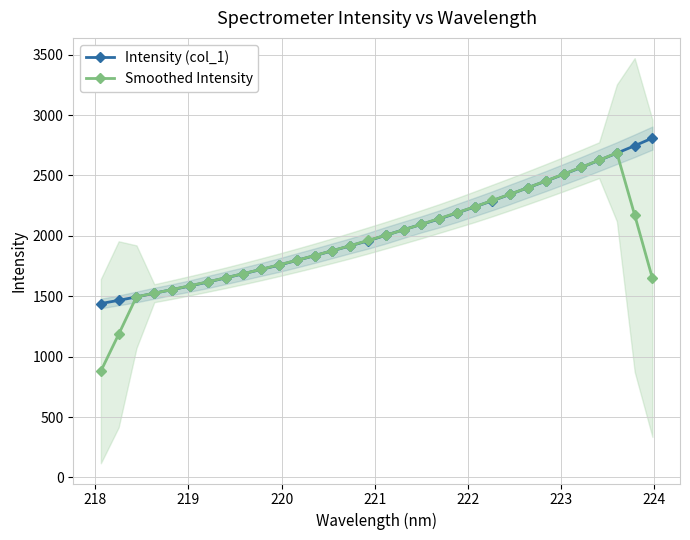

At how many categories does at least one series exceed 1187?

32